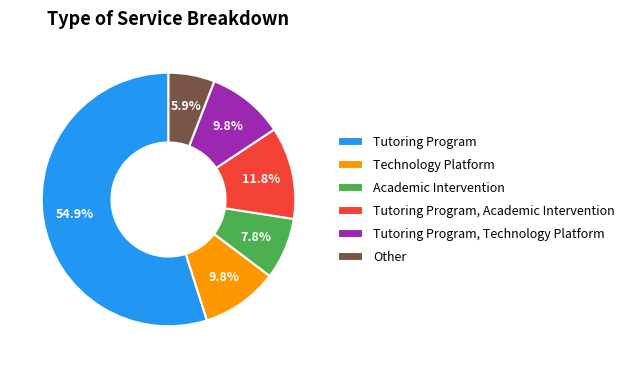

How many segments does this pie chart have?

6